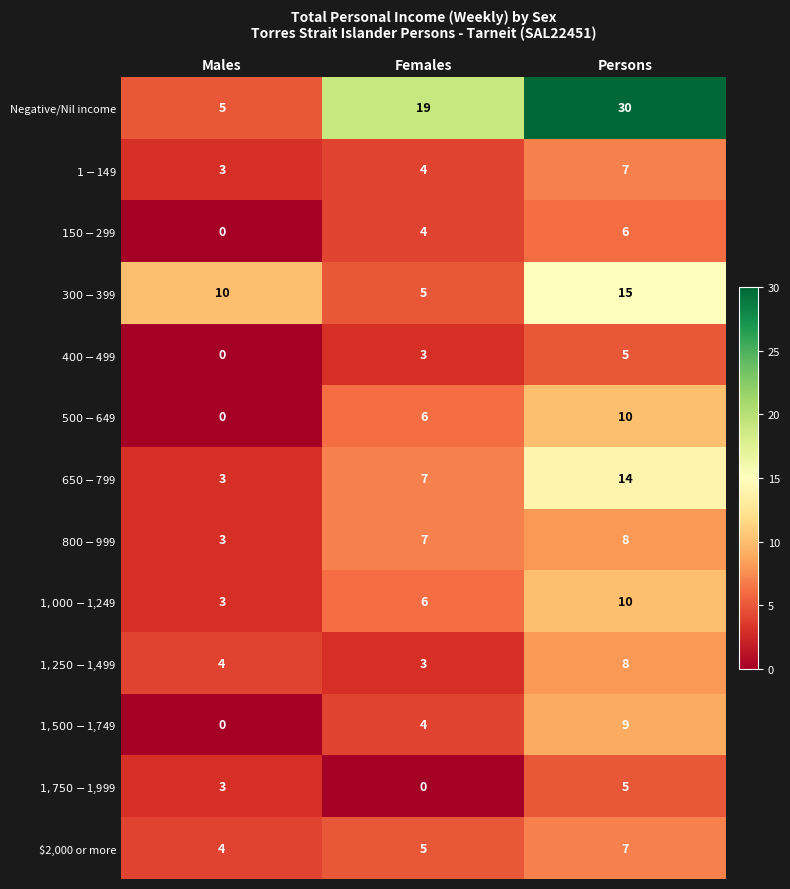

What is the total value across all series at Males?

38